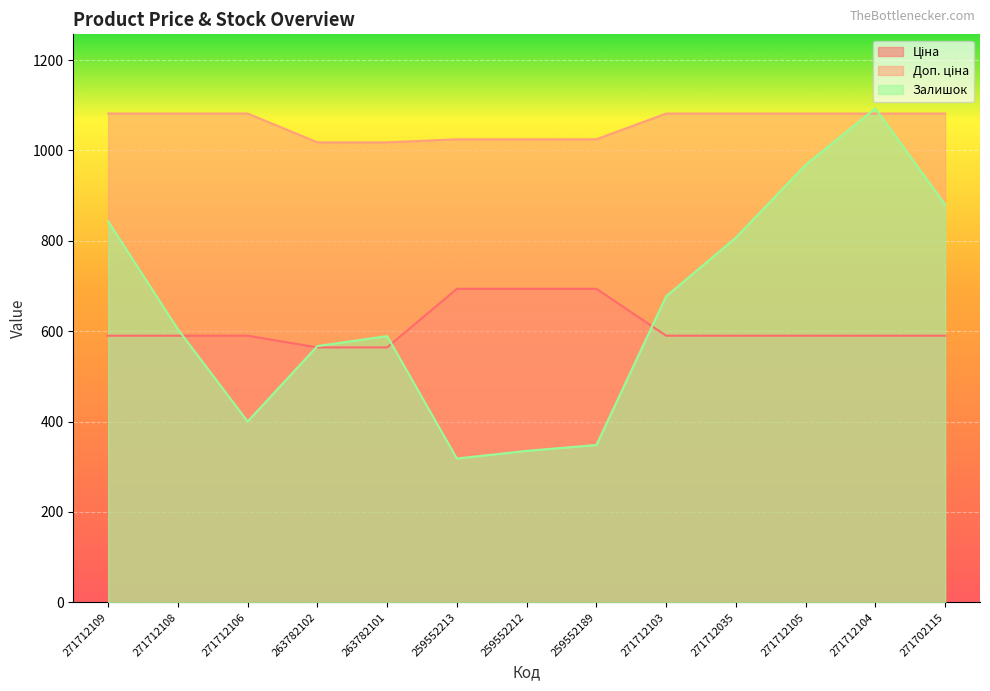

What is the label of the 3rd point from the left?

271712106